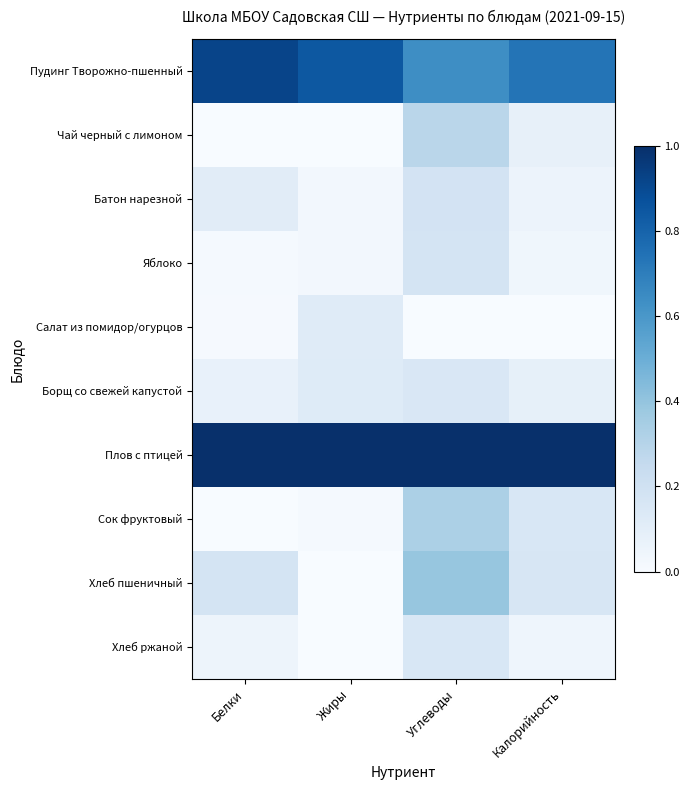

What is the difference between the highest and lowest values at Белки?

1.0